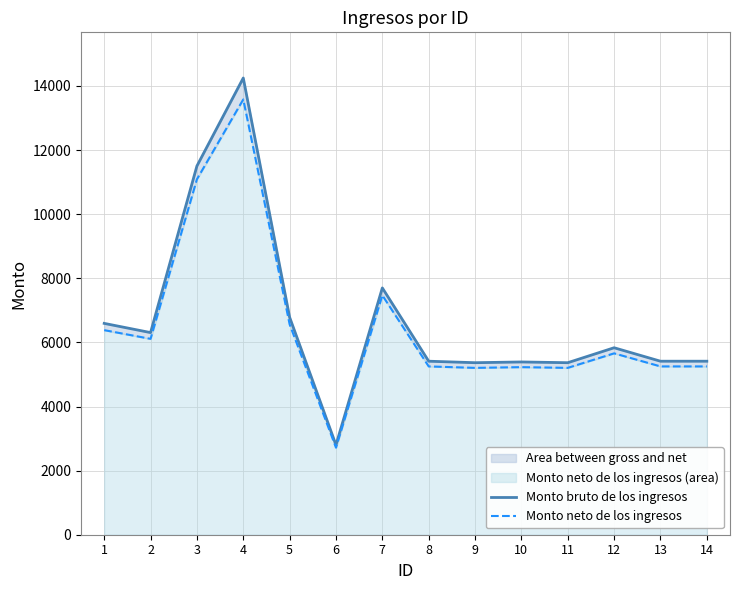

At how many categories does at least one series exceed 11967?

1